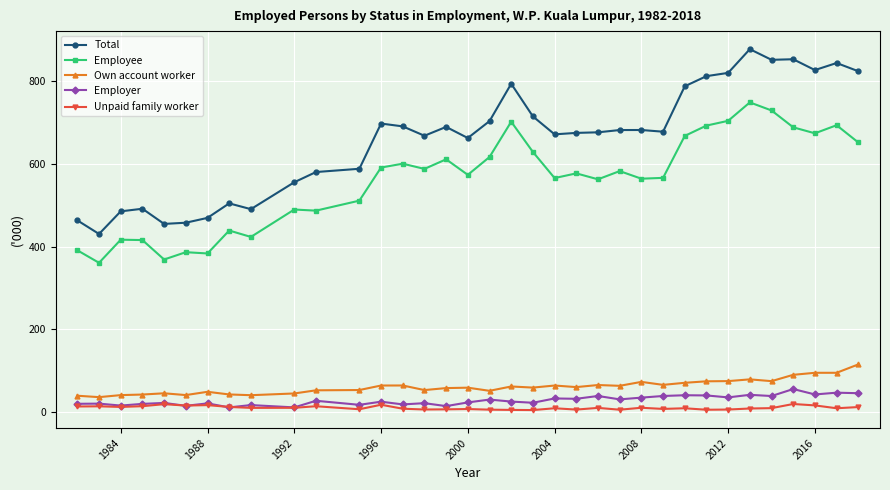

What is the highest value of the Own account worker series?

115.1